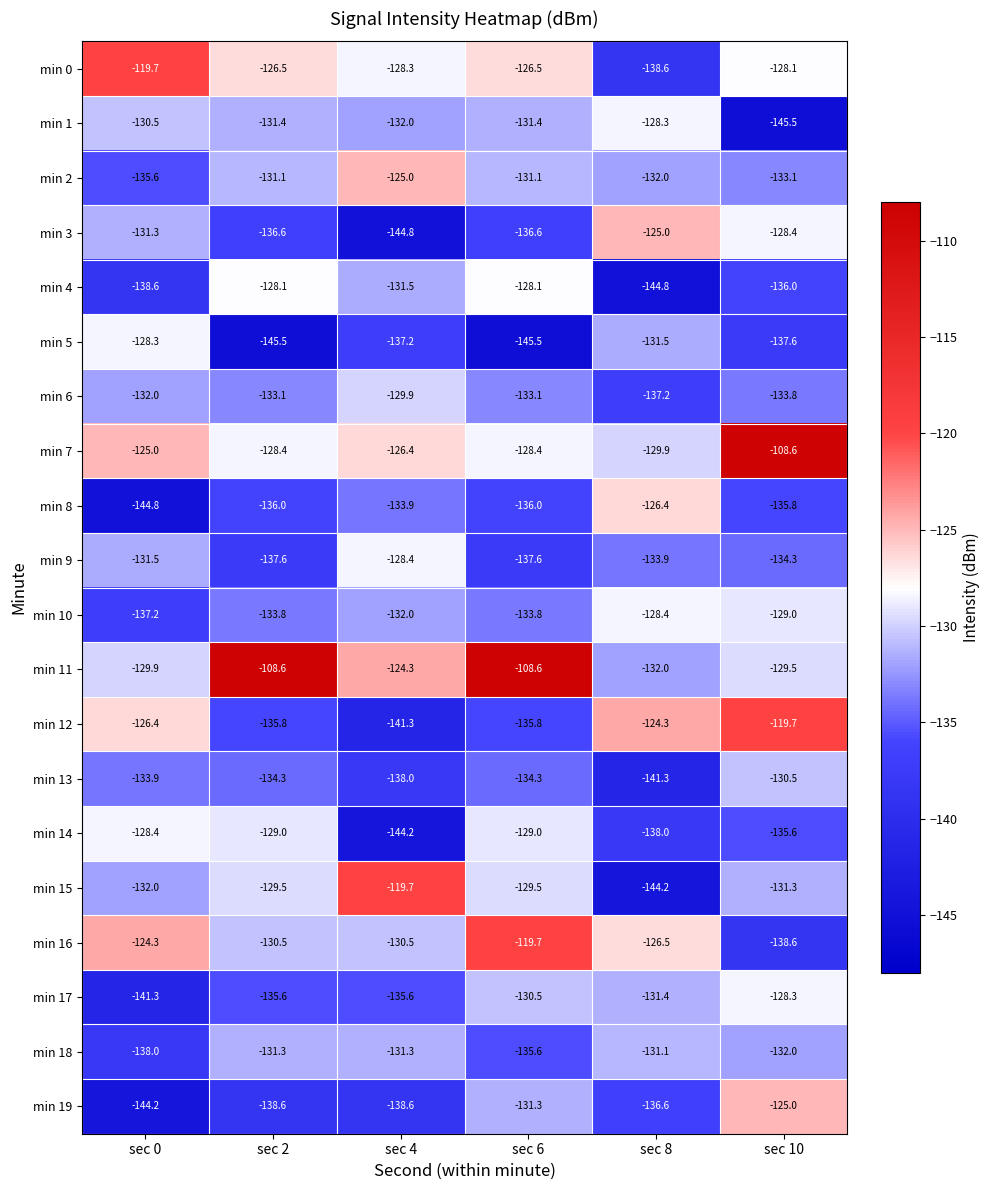

What is the minimum value shown in the chart?

-145.5